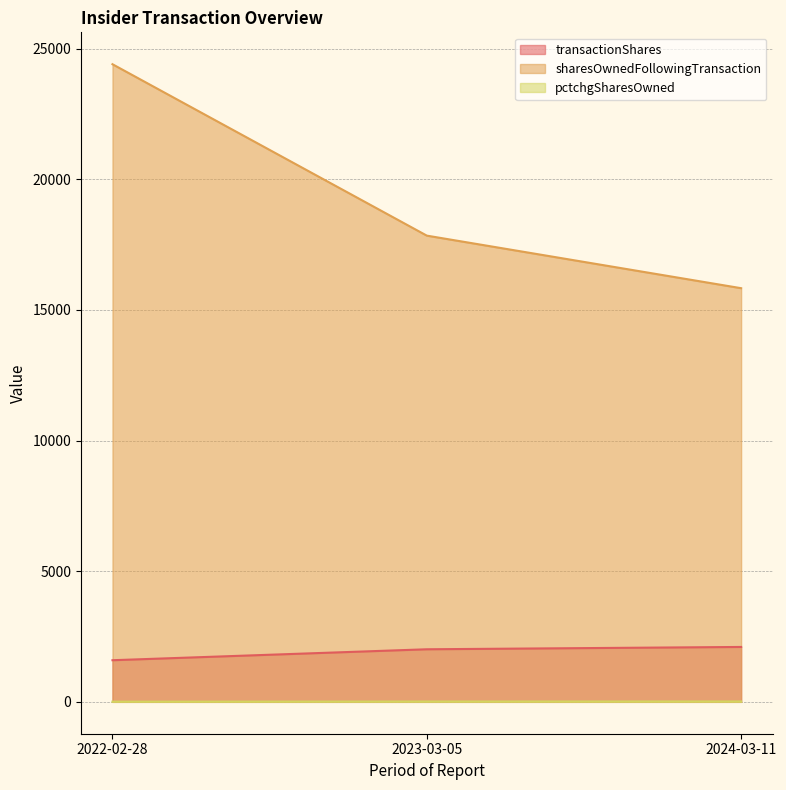

Reading right to left, what are all the values shown in this chart?

transactionShares: 2024-03-11=2101	2023-03-05=2012	2022-02-28=1593
sharesOwnedFollowingTransaction: 2024-03-11=15833	2023-03-05=17845	2022-02-28=24406
pctchgSharesOwned: 2024-03-11=15	2023-03-05=13	2022-02-28=7